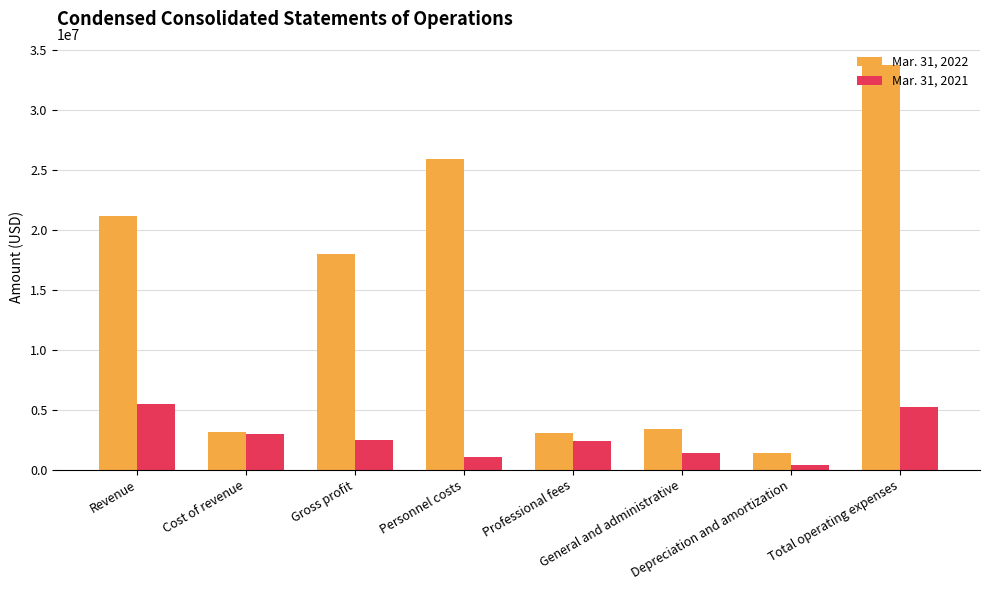

What is the sum of all Mar. 31, 2021 values?

21456726